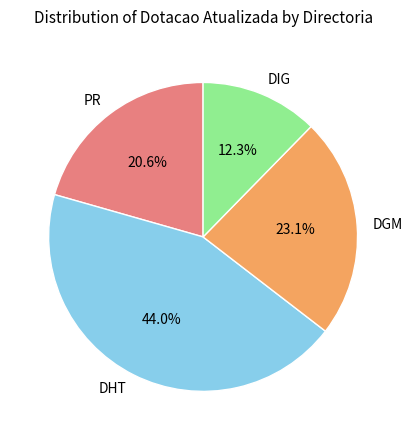

Which has a higher value, DHT or PR?

DHT